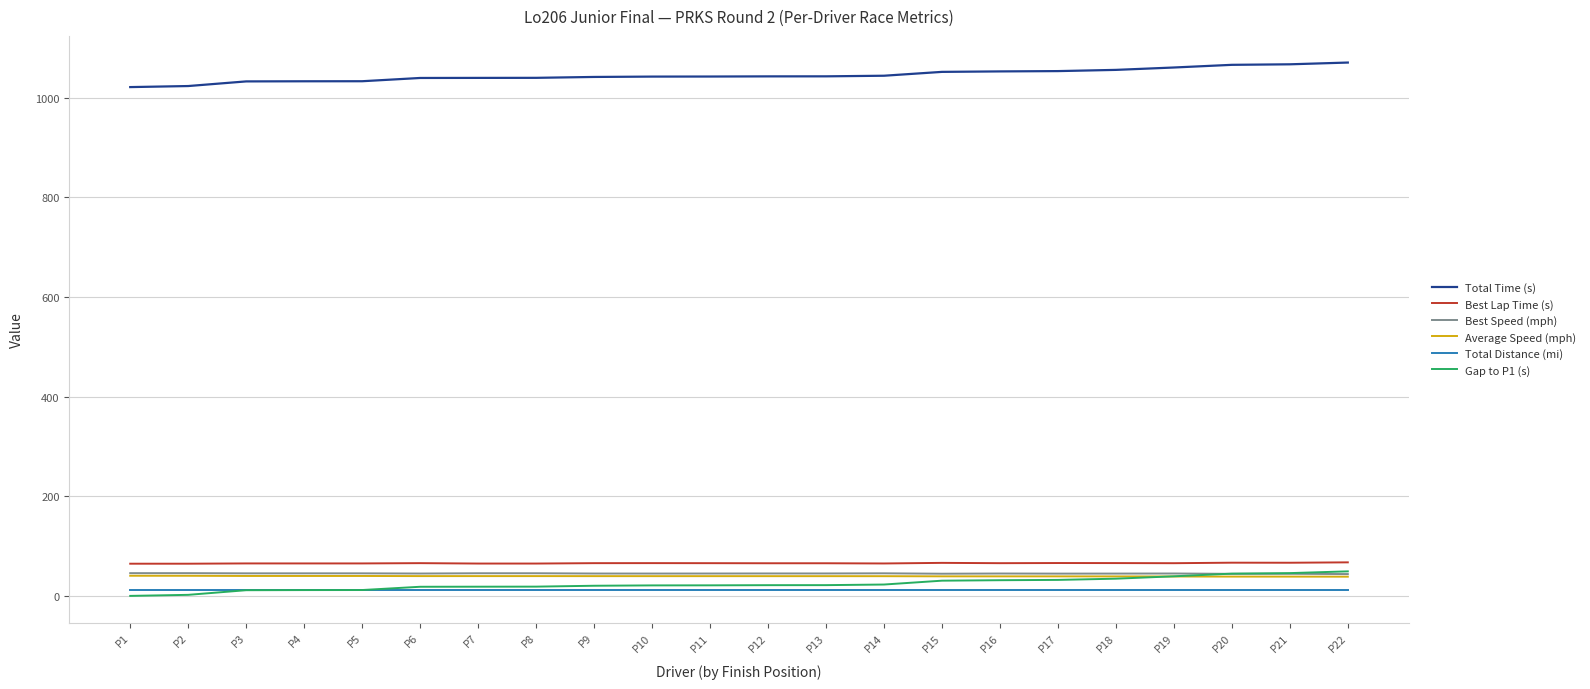

What is the greatest value displayed?

1070.9